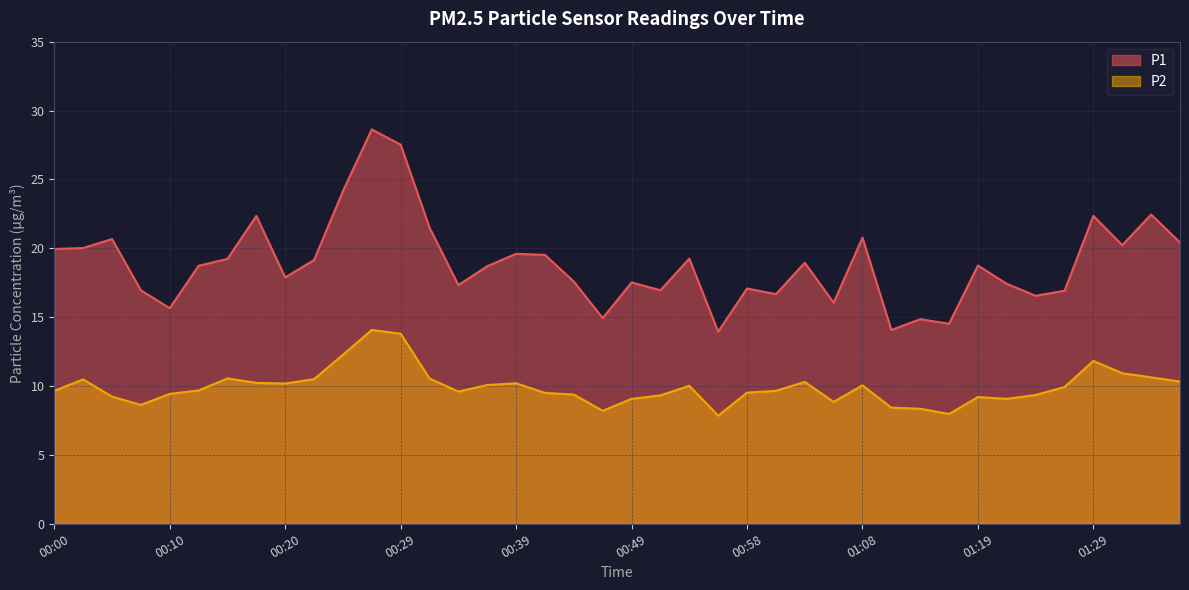

Does the chart display data point markers on the line(s)?

No